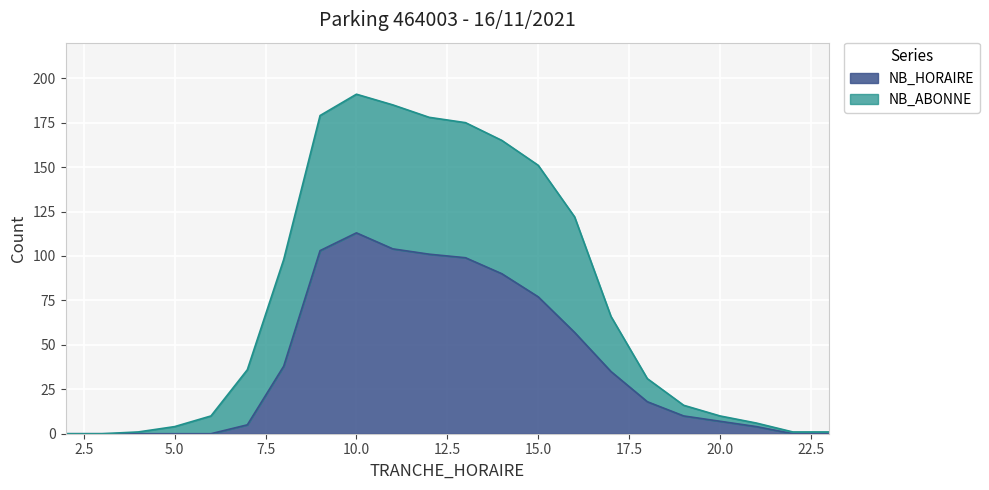

How many values in the NB_HORAIRE series exceed 18?

10